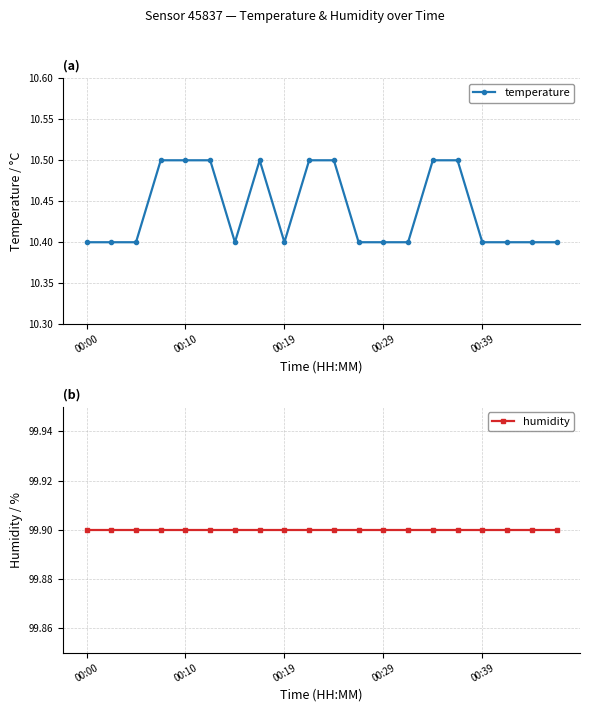

Count the temperature values in the range 10 to 11.

20